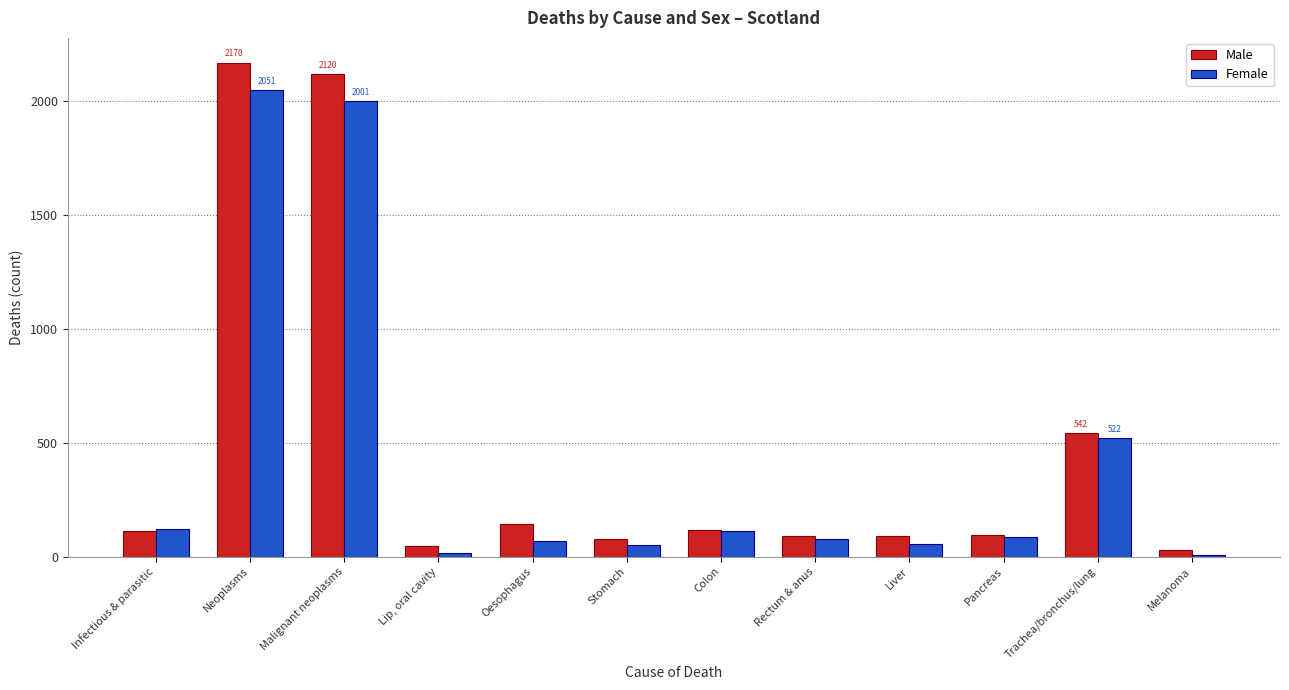

What is the lowest value of the Female series?

8